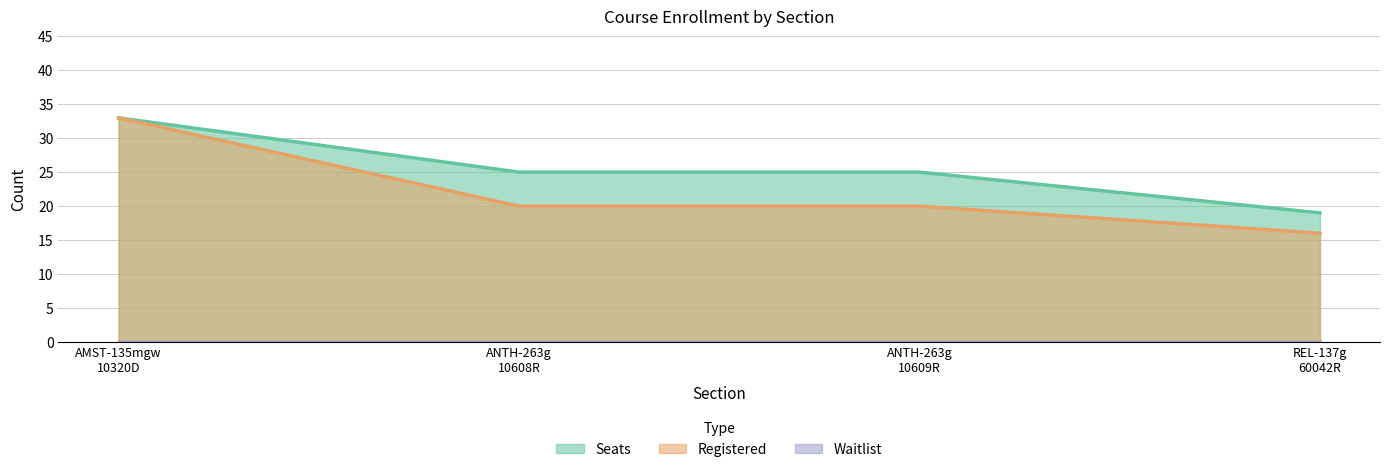

The Registered series shows 20 at ANTH-263g
10609R. True or false?

True